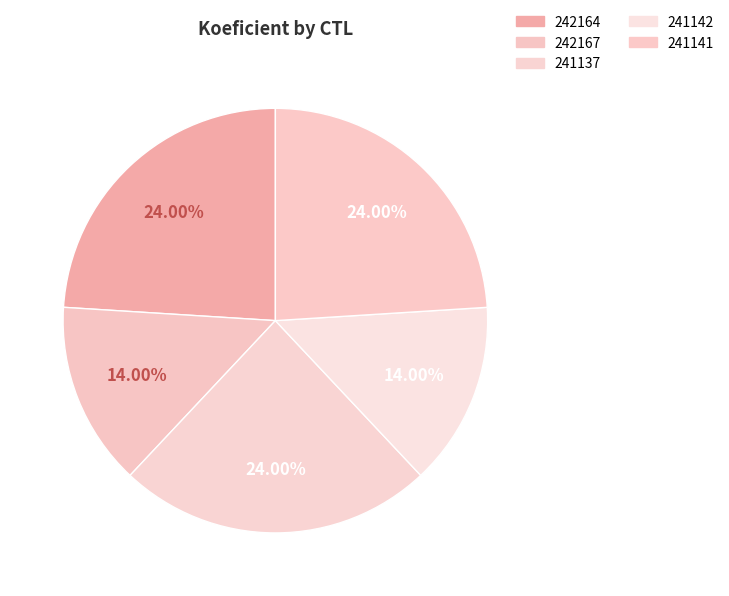

Does 241141 account for over 50% of the chart?

No